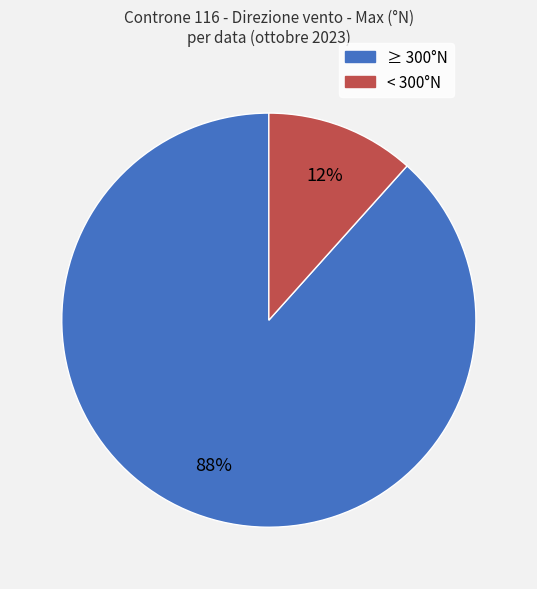

How many segments does this pie chart have?

2